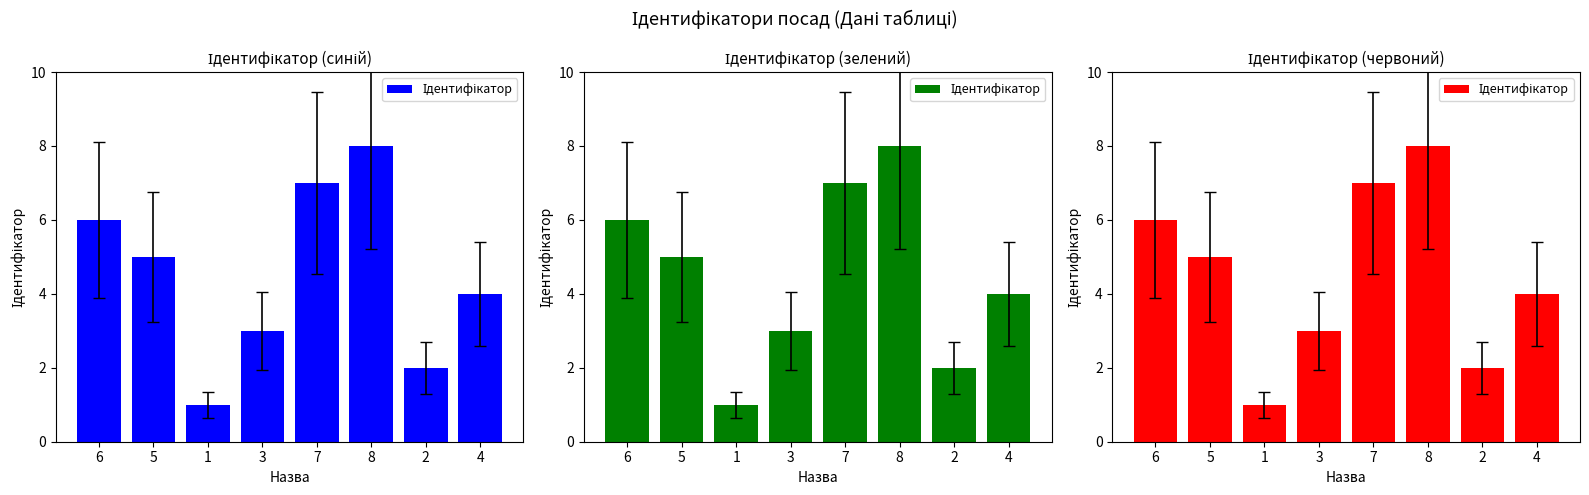

Approximately how many times larger is the value at 2 compared to 3?

0.7